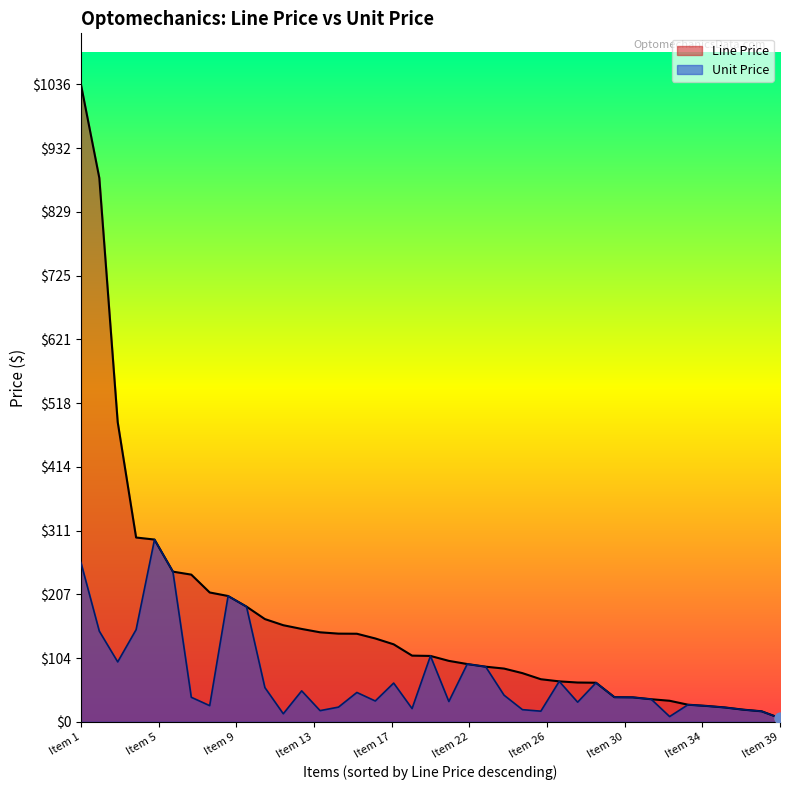

At which category is the sum across all series the highest?

Item 1